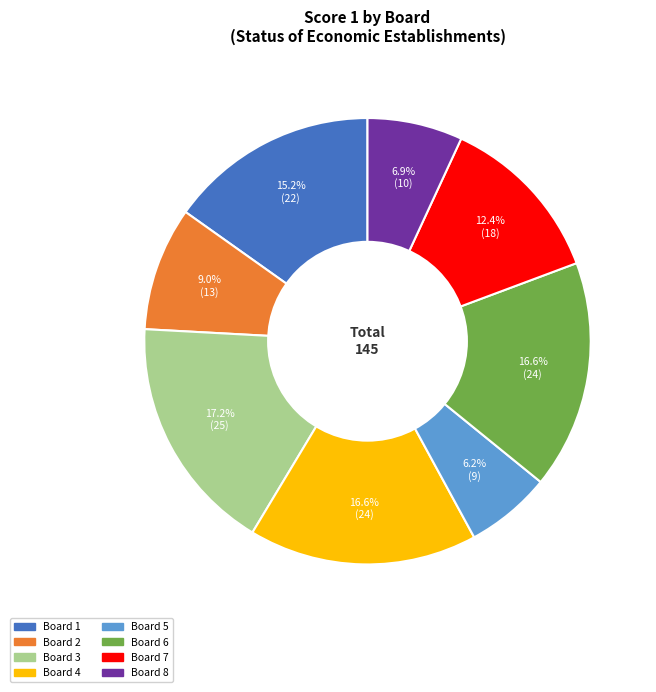

Is there any slice that represents more than half of the pie?

No